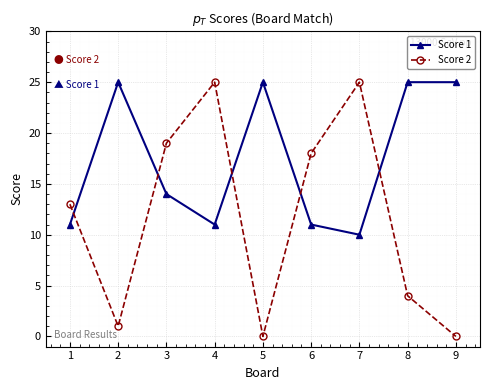

What is the difference between the highest and lowest values at 6?

7